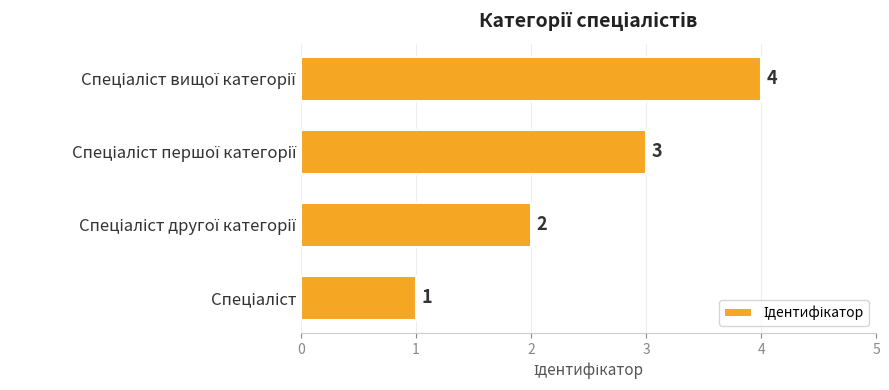

How many values are between 2 and 4?

3